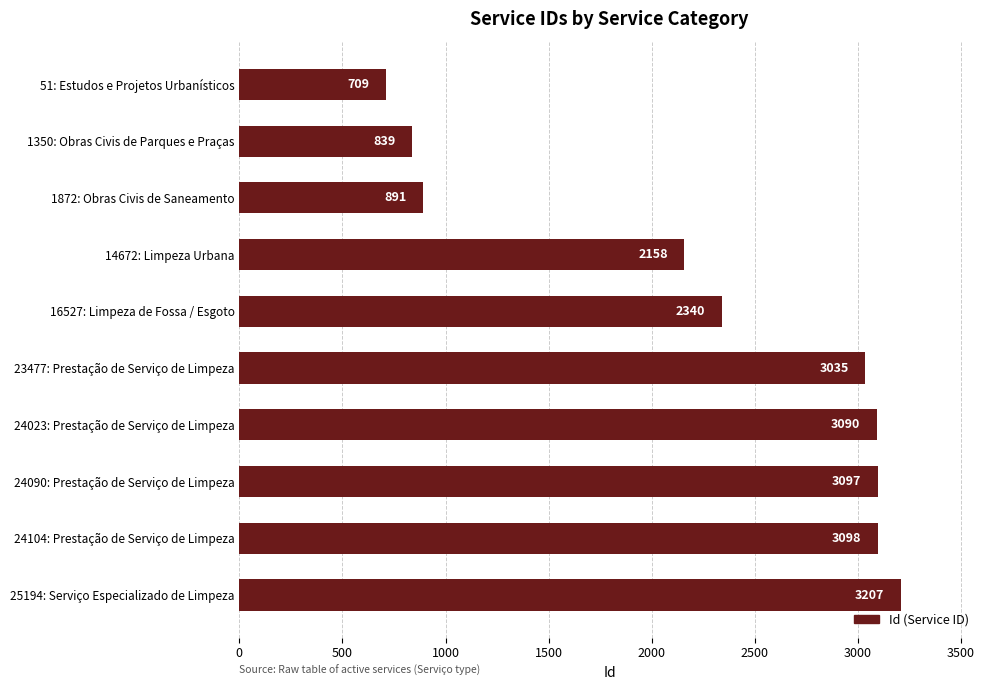

Count the number of categories in the chart.

10